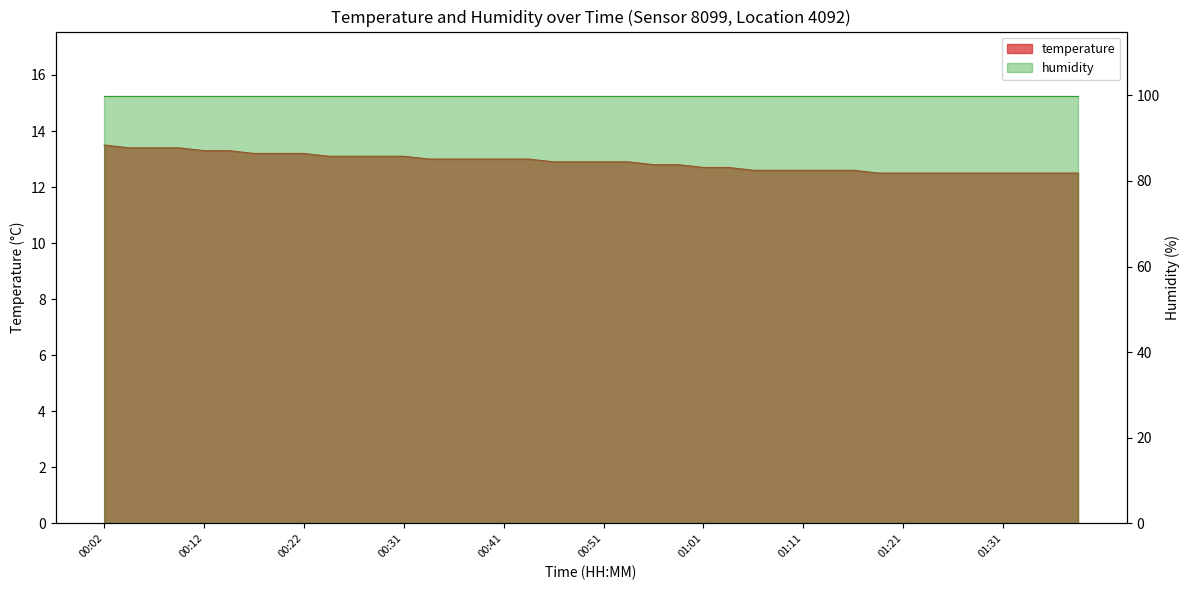

Reading left to right, list all the values displayed in this chart.

00:02=13.5	00:04=13.4	00:07=13.4	00:09=13.4	00:12=13.3	00:14=13.3	00:17=13.2	00:19=13.2	00:22=13.2	00:24=13.1	00:26=13.1	00:29=13.1	00:31=13.1	00:34=13.0	00:36=13.0	00:39=13.0	00:41=13.0	00:44=13.0	00:46=12.9	00:49=12.9	00:51=12.9	00:54=12.9	00:56=12.8	00:58=12.8	01:01=12.7	01:03=12.7	01:06=12.6	01:08=12.6	01:11=12.6	01:13=12.6	01:16=12.6	01:18=12.5	01:21=12.5	01:23=12.5	01:26=12.5	01:28=12.5	01:31=12.5	01:33=12.5	01:35=12.5	01:38=12.5